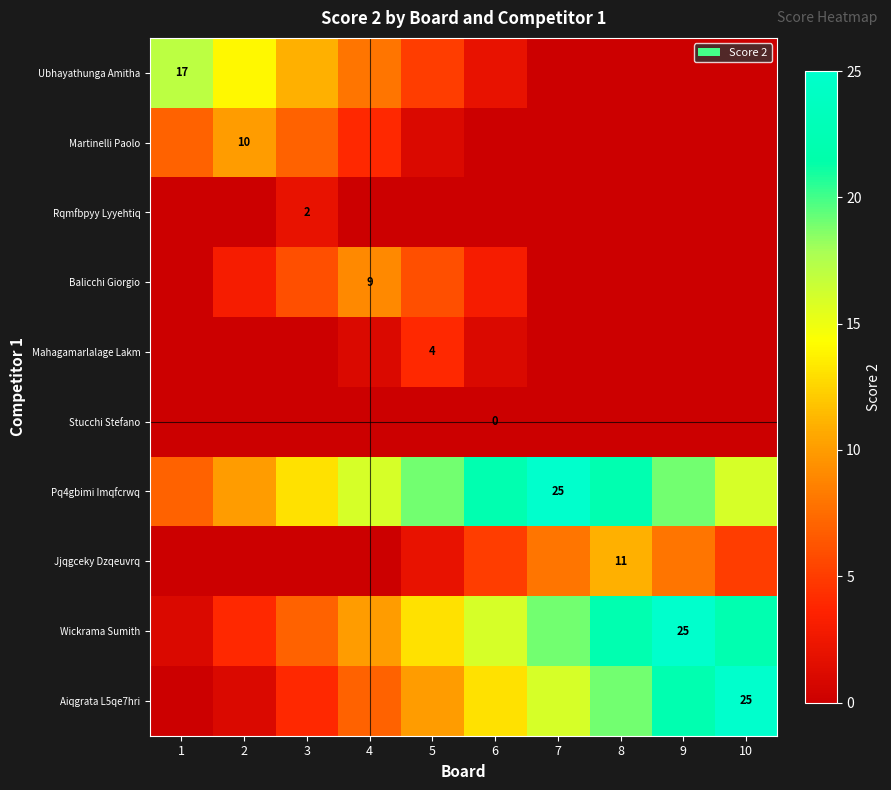

What is the difference between the maximum and minimum values in the Jjqgceky Dzqeuvrq series?

11